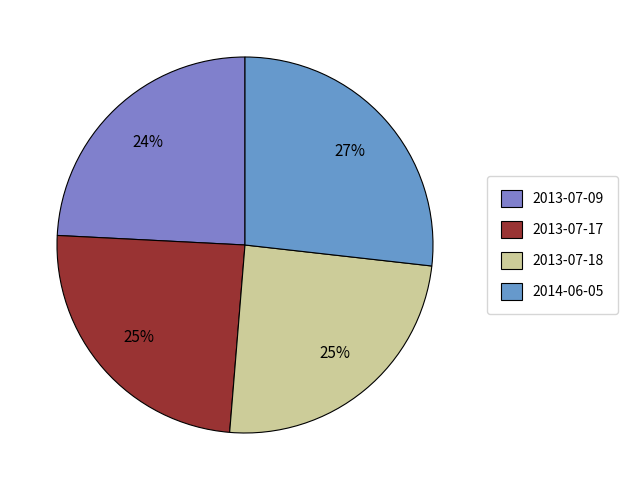

Count the number of slices in the pie.

4